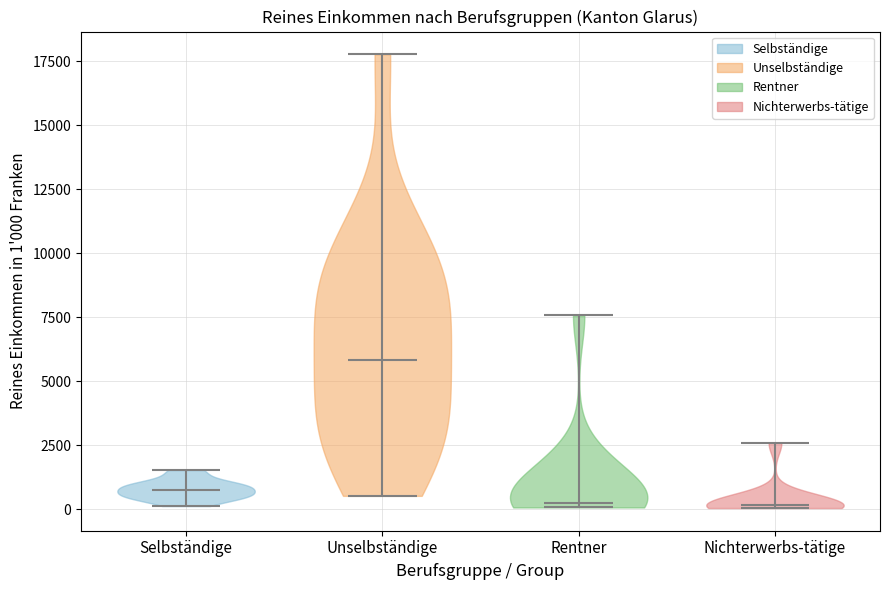

Which violin has the highest median line?

Unselbständige